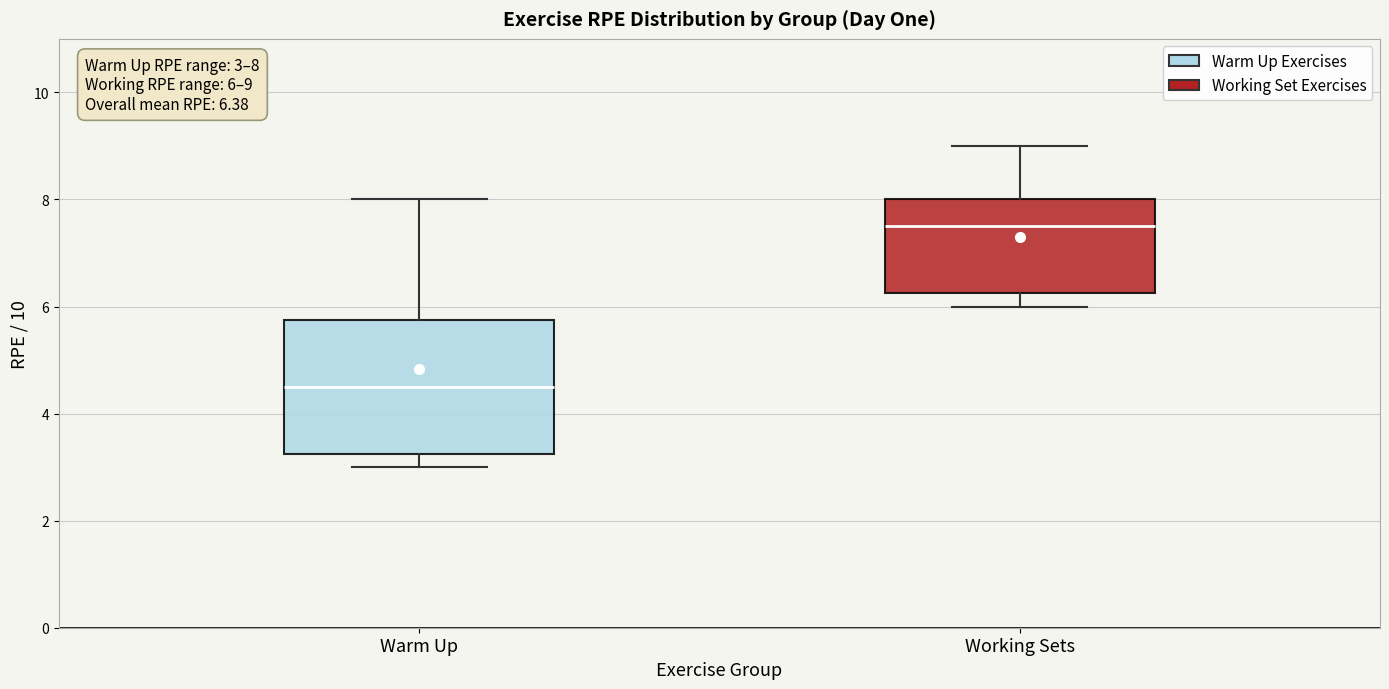

Which box is the tallest, from its lower edge to its upper edge?

Warm Up